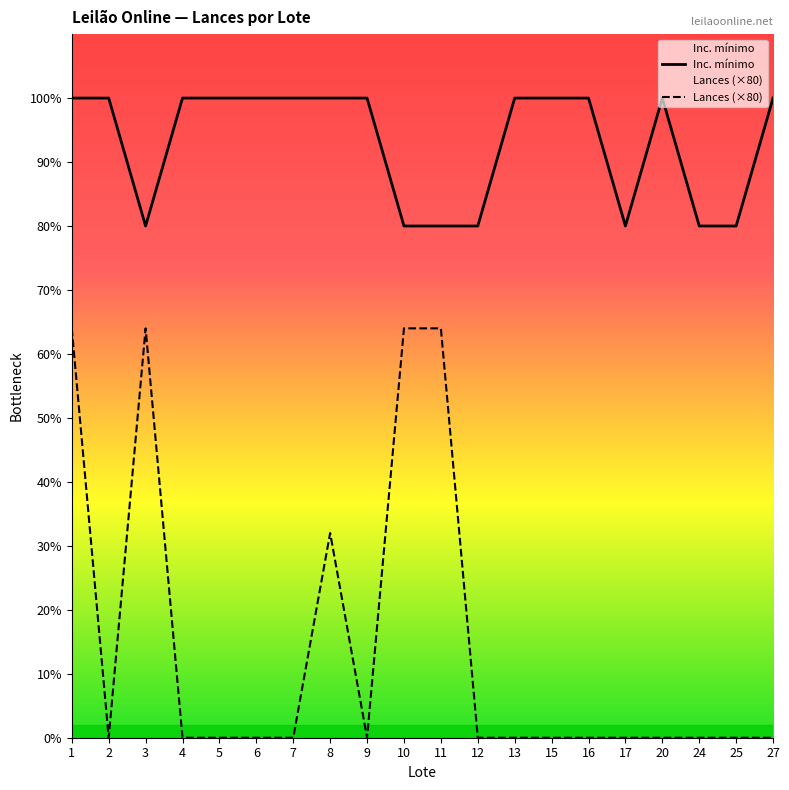

Rank the series by their maximum value, from lowest to highest.

Lances (×80), Inc. mínimo